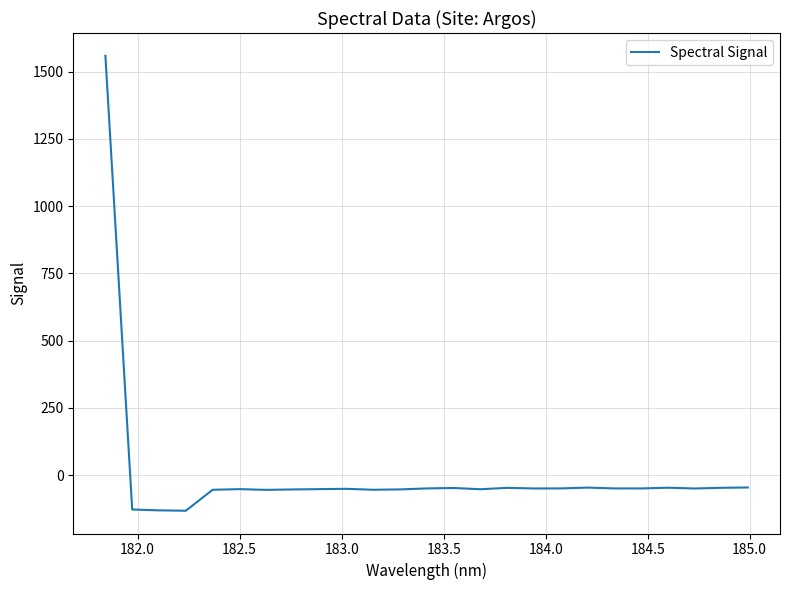

What is the smallest value displayed?

-131.8